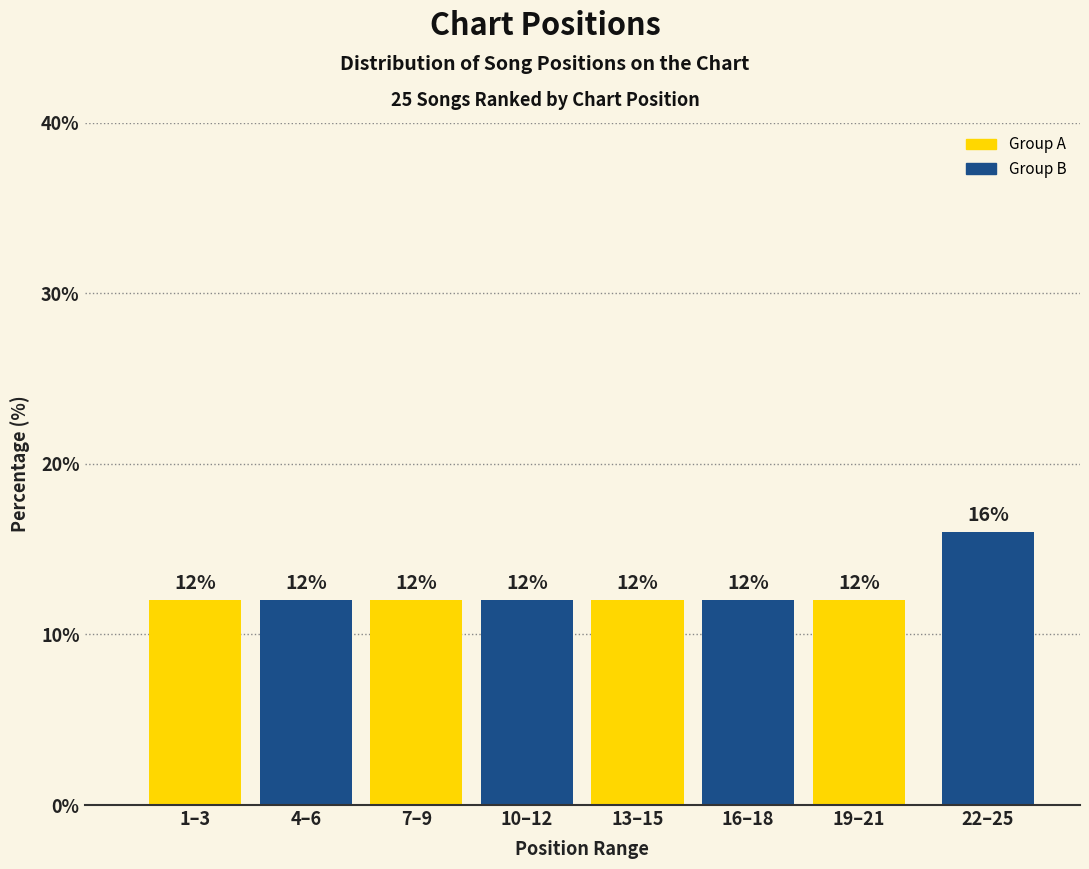

Reading left to right, what are all the values shown in this chart?

12	12	12	12	12	12	12	16